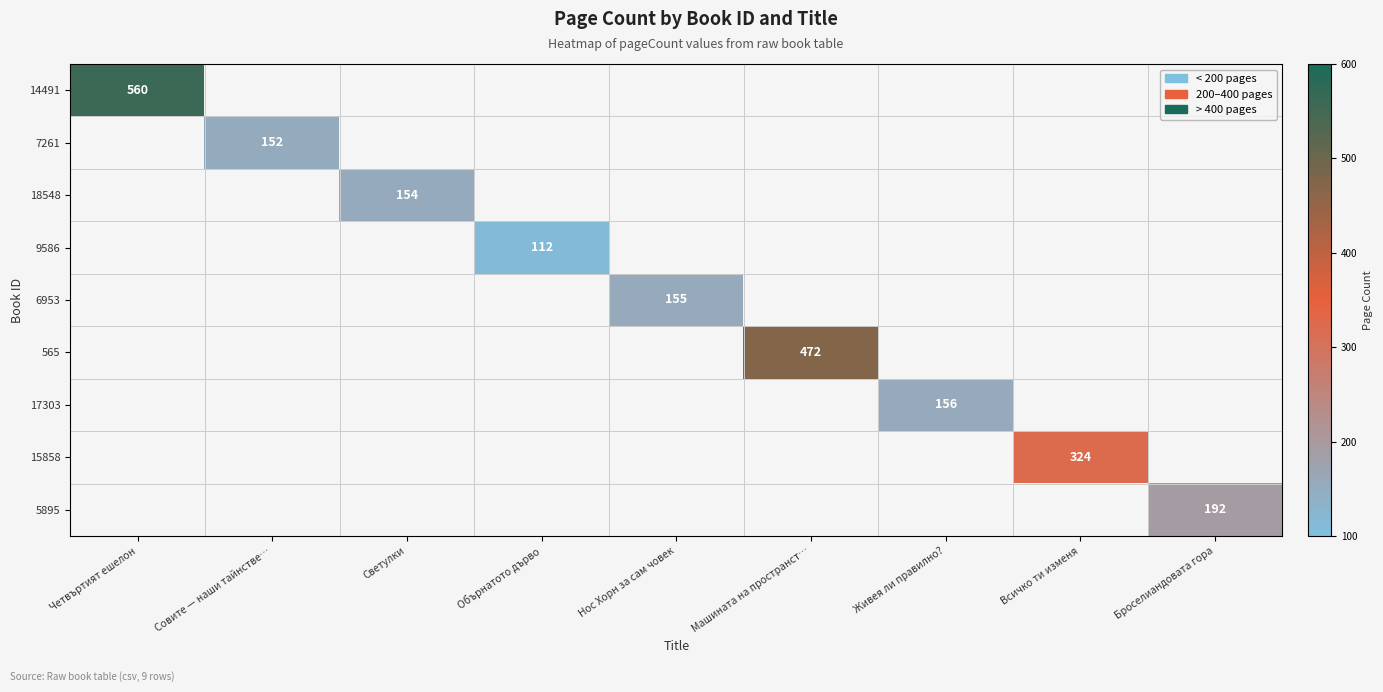

Is it true that 565 equals 808 at Машината на пространст…?

False